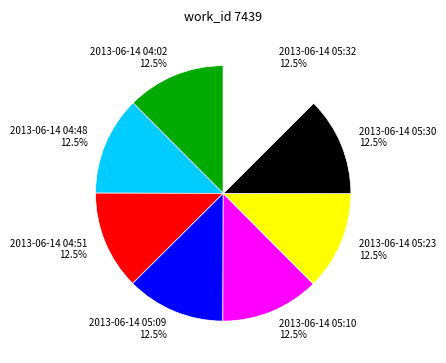

Approximately how many times larger is the value at 2013-06-14 05:09 compared to 2013-06-14 05:32?

1.0